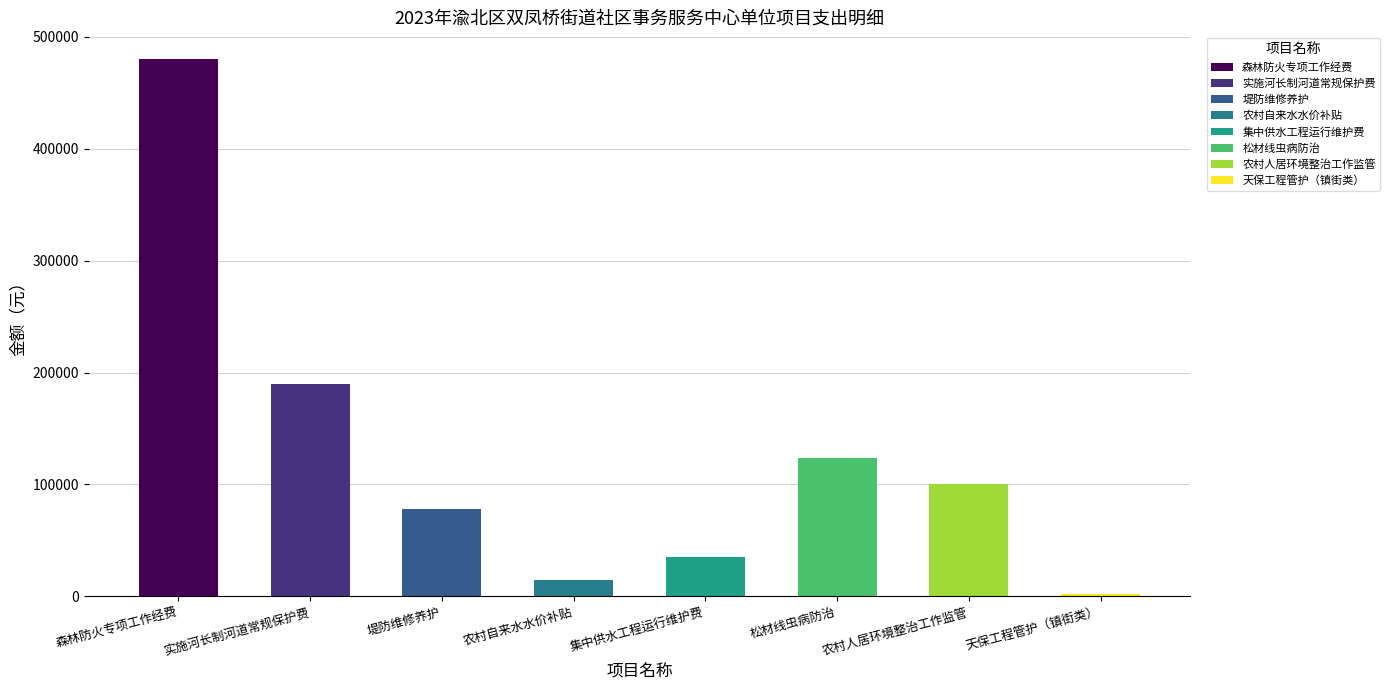

List the labels in order of value, smallest first.

天保工程管护（镇街类）, 农村自来水水价补贴, 集中供水工程运行维护费, 堤防维修养护, 农村人居环境整治工作监管, 松材线虫病防治, 实施河长制河道常规保护费, 森林防火专项工作经费